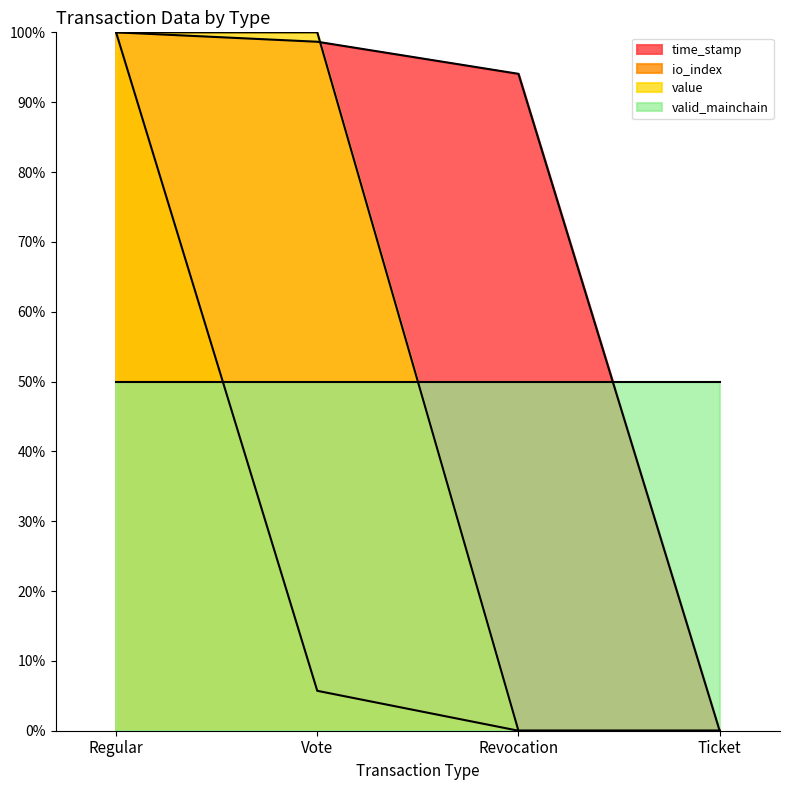

At how many categories does at least one series exceed 48?

4